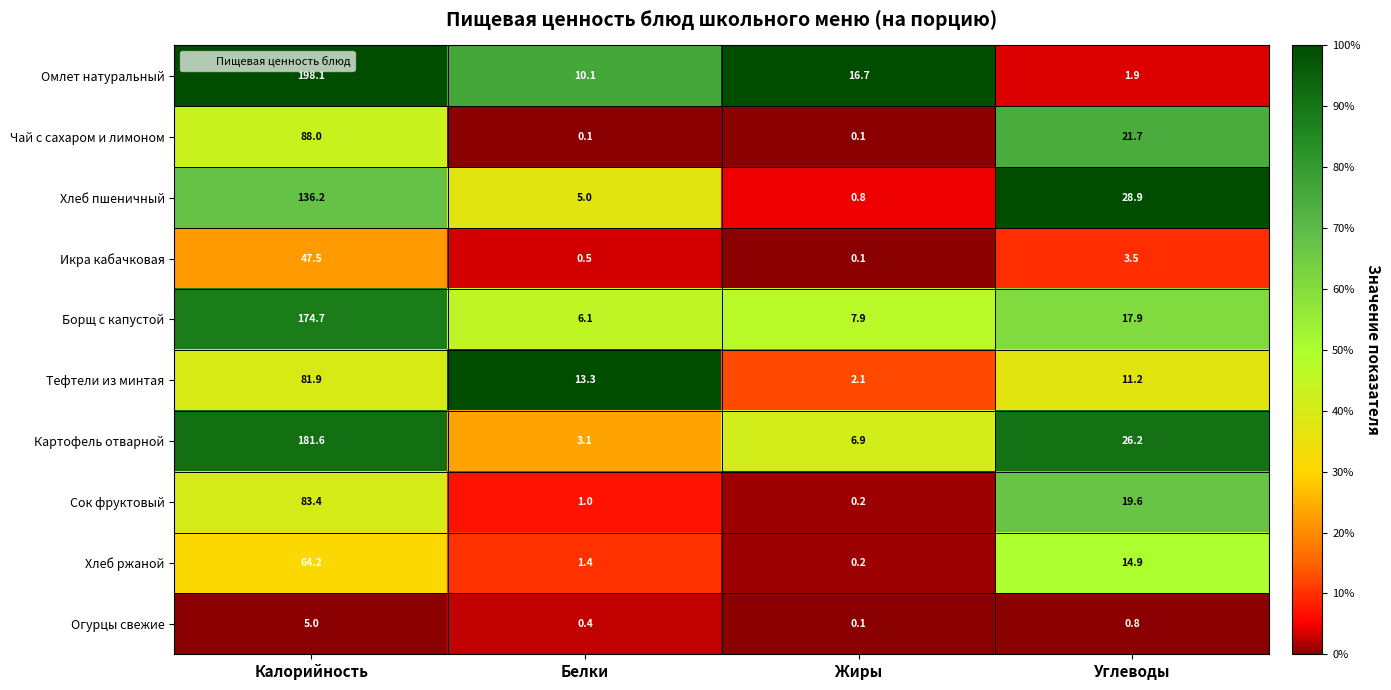

Is it true that Хлеб ржаной equals 94.8 at Калорийность?

False